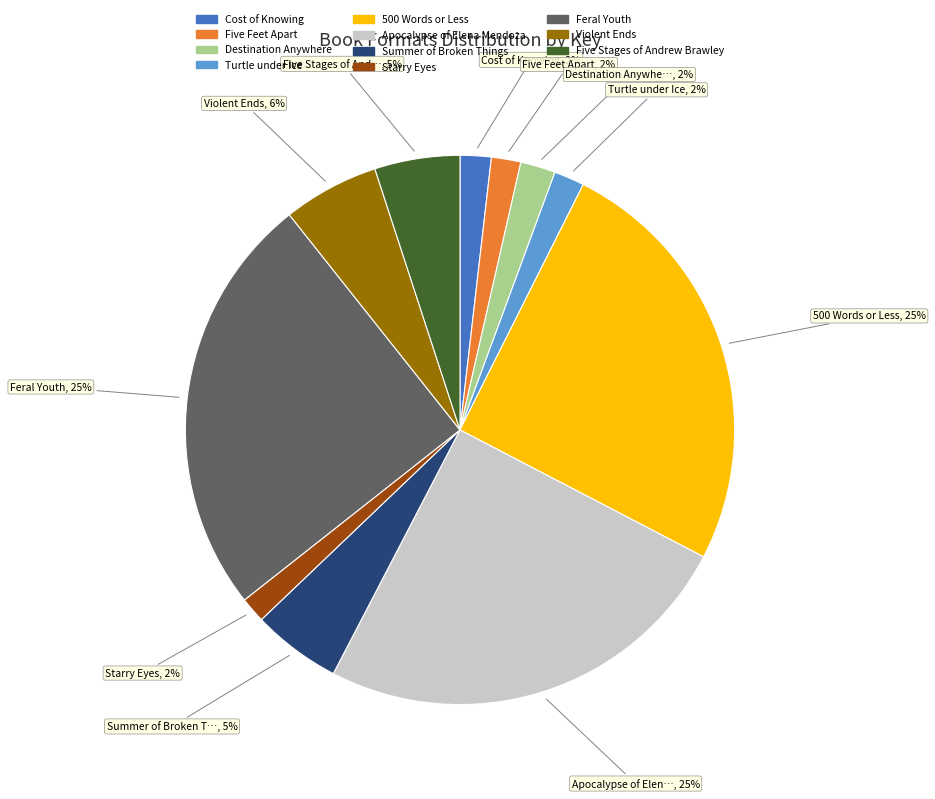

Is it true that Feral Youth is 25% of the pie?

True